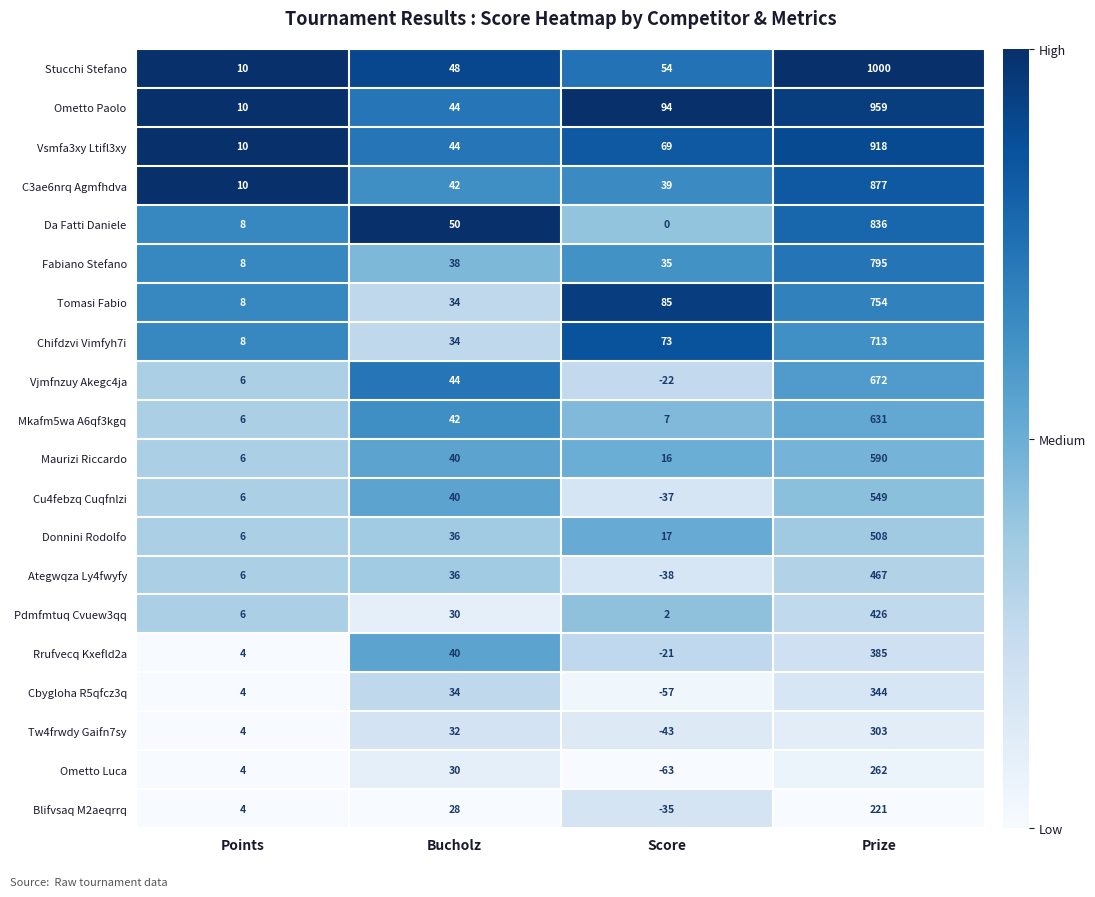

List the series in order of their peak value, lowest first.

Blifvsaq M2aeqrrq, Ometto Luca, Tw4frwdy Gaifn7sy, Cbygloha R5qfcz3q, Rrufvecq Kxefld2a, Pdmfmtuq Cvuew3qq, Ategwqza Ly4fwyfy, Donnini Rodolfo, Cu4febzq Cuqfnlzi, Maurizi Riccardo, Mkafm5wa A6qf3kgq, Vjmfnzuy Akegc4ja, Chifdzvi Vimfyh7i, Tomasi Fabio, Fabiano Stefano, Da Fatti Daniele, C3ae6nrq Agmfhdva, Vsmfa3xy Ltifl3xy, Ometto Paolo, Stucchi Stefano